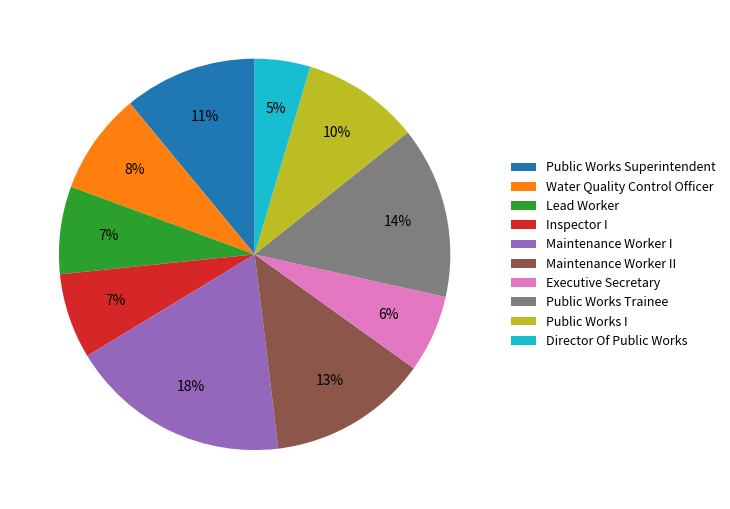

Is it true that Executive Secretary is 1% of the pie?

False